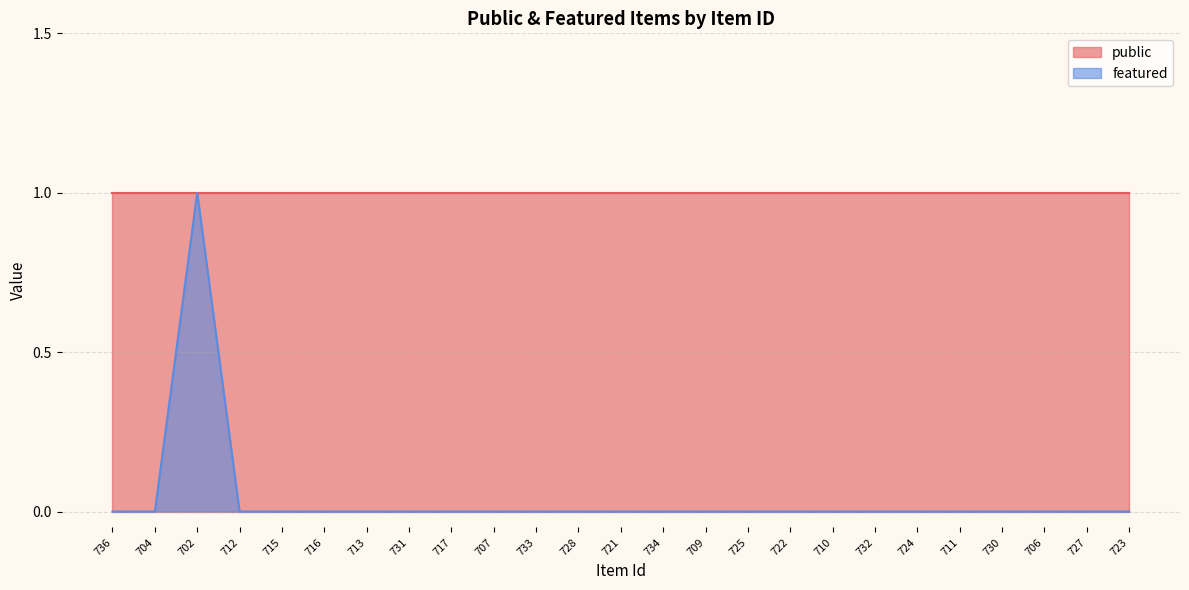

What position from the left is 713?

7